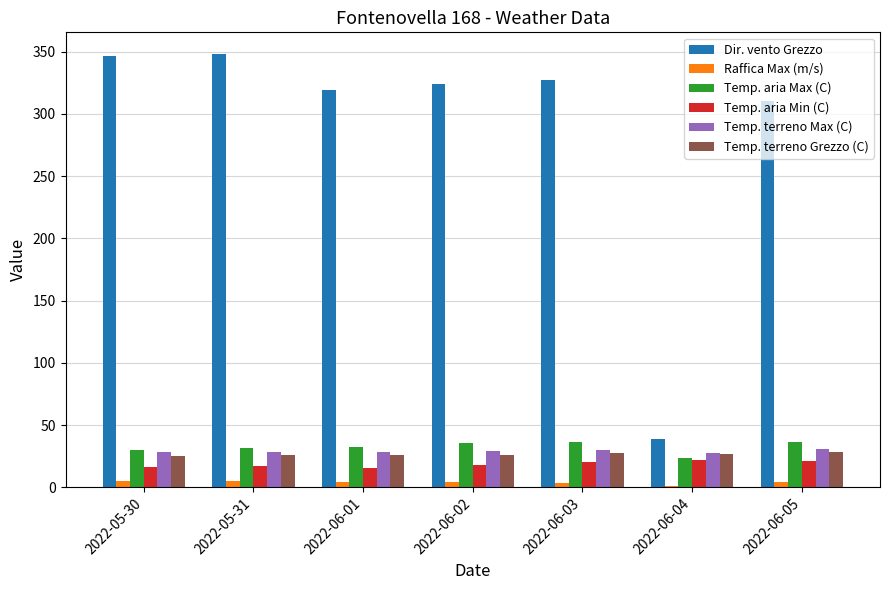

What is the greatest value displayed?

348.0